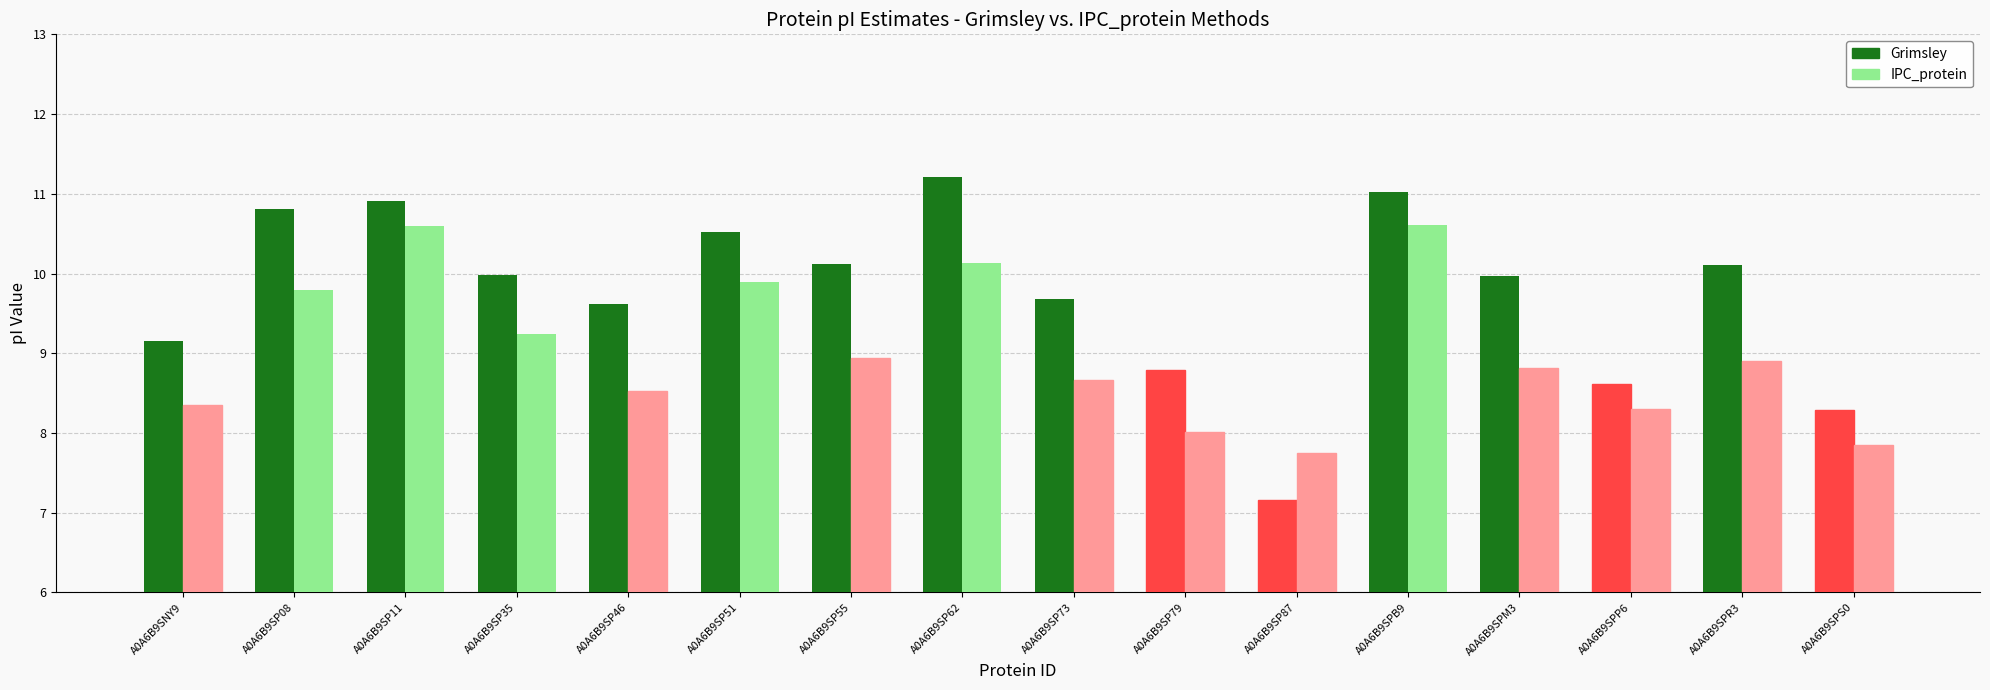

The value of IPC_protein at A0A6B9SP51 is 14.8. True or false?

False